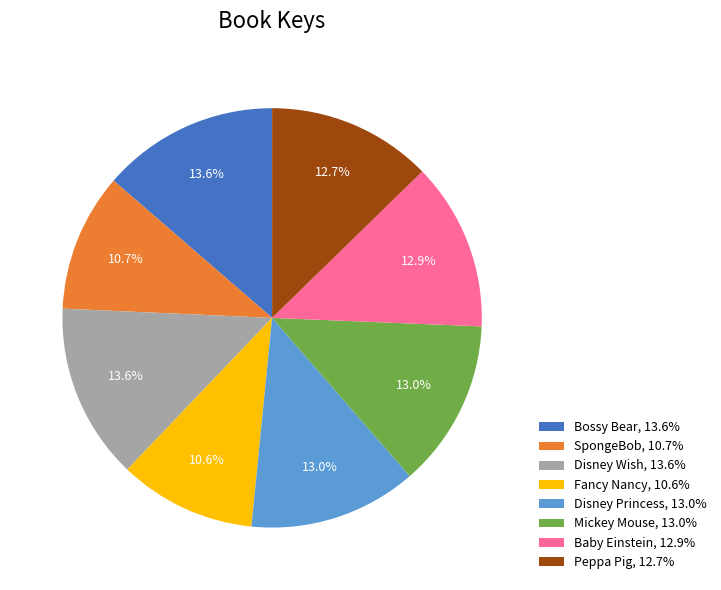

To the nearest percent, what is the combined percentage of Fancy Nancy and Disney Princess?

24%